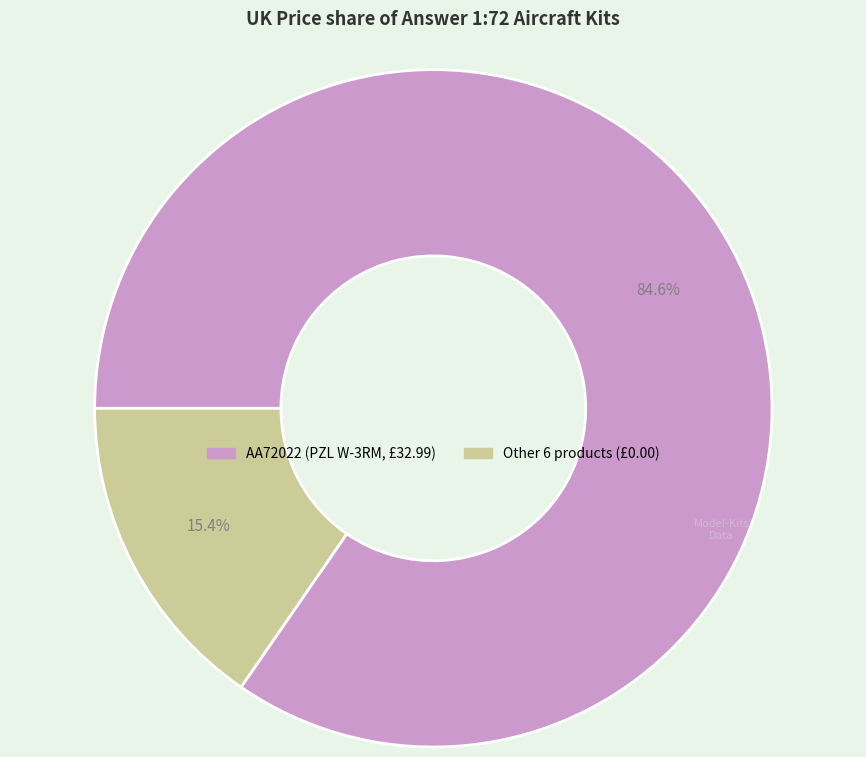

Count the number of slices in the pie.

2